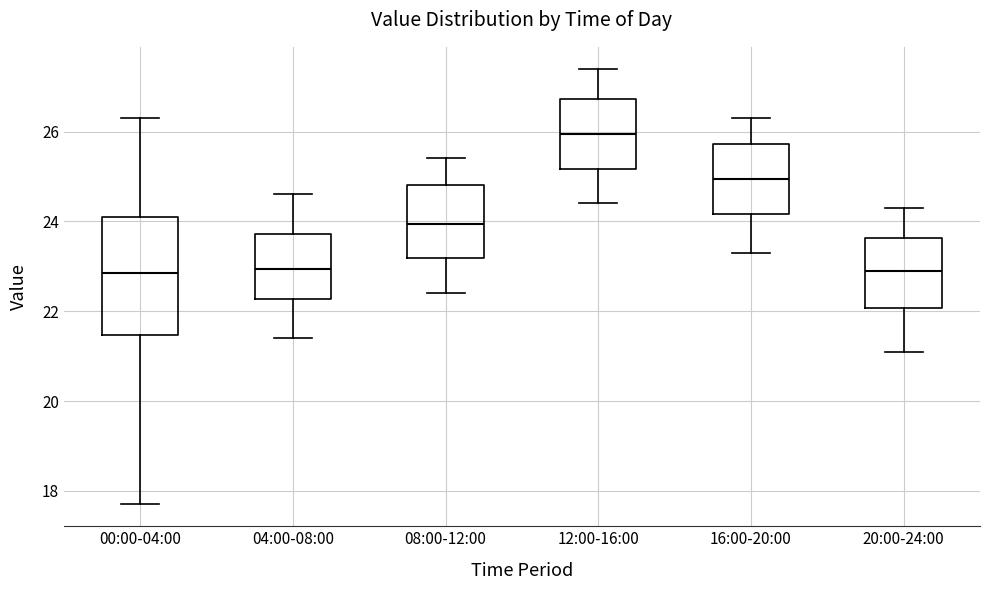

Comparing the boxes themselves (not the whiskers), which one is the tallest?

00:00-04:00